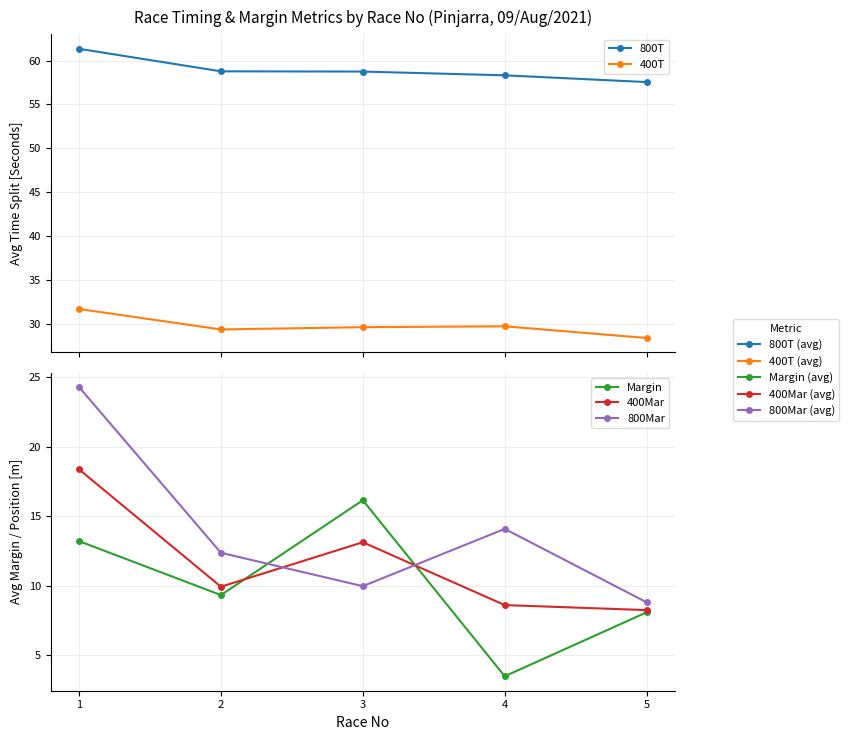

Reading right to left, transcribe all the data shown in this chart.

800T: 57.5	58.3	58.7	58.8	61.3
400T: 28.4	29.7	29.6	29.4	31.7
Margin: 8.1	3.5	16.1	9.3	13.2
400Mar: 8.2	8.6	13.1	9.9	18.4
800Mar: 8.8	14.1	10.0	12.4	24.3